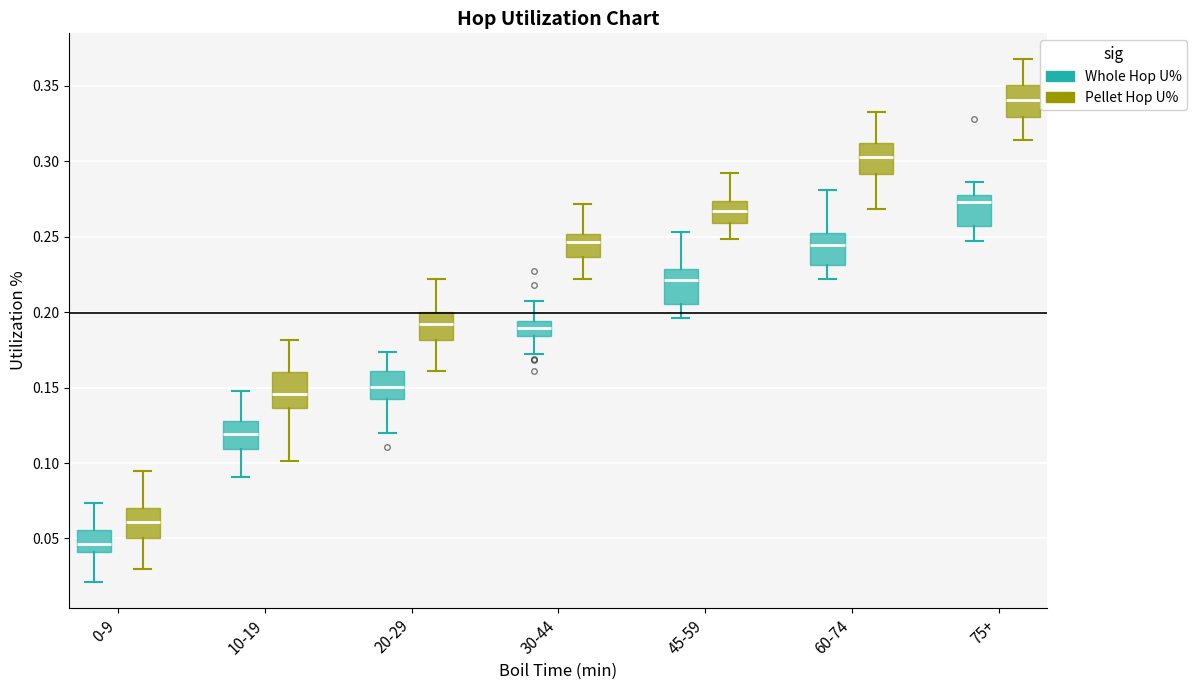

Where does the lower whisker of the box for 45-59 (Pellet Hop U%) end on the y-axis? The values are not printed on the chart, so give them approximately, as read against the axis.

0.250